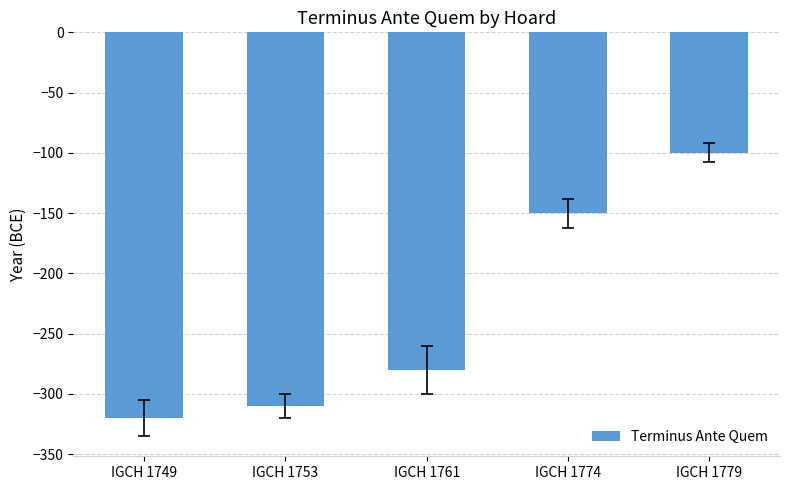

What is the sum of all values?

-1160